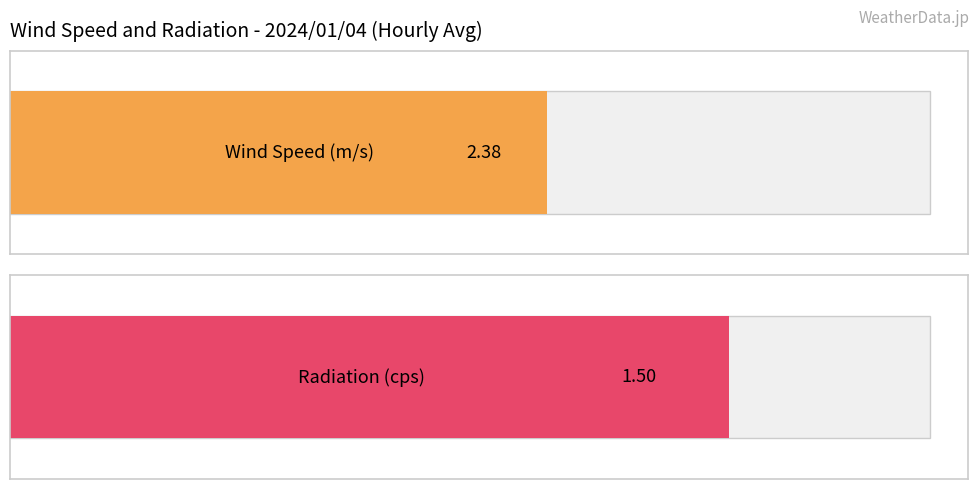

Which series has the largest total across all categories?

Wind Speed (m/s)